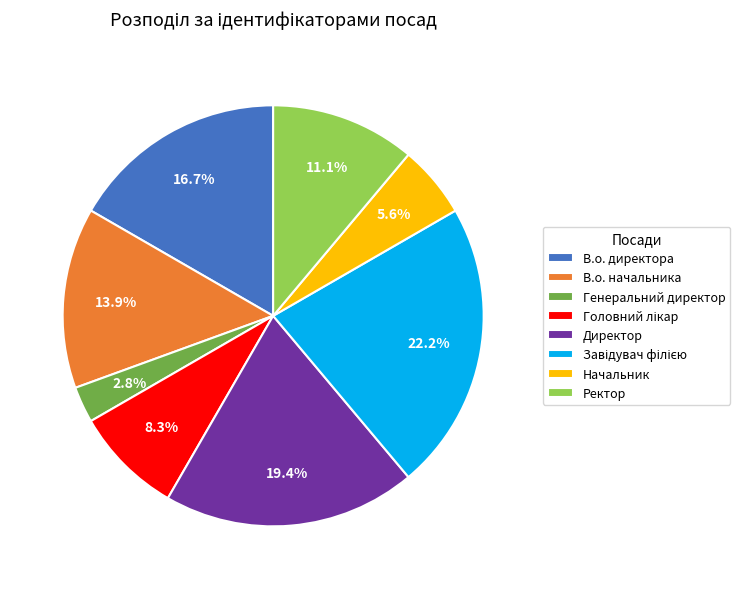

Approximately how many times larger is the value at Ректор compared to Начальник?

2.0